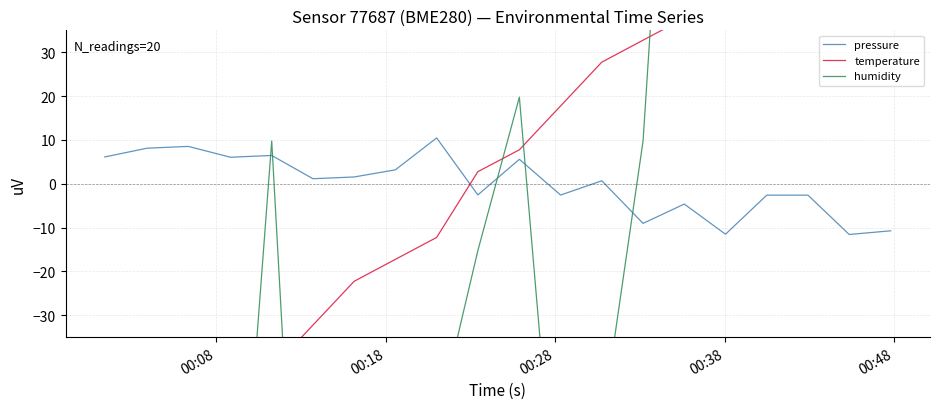

What is the lowest value of the pressure series?

-11.6